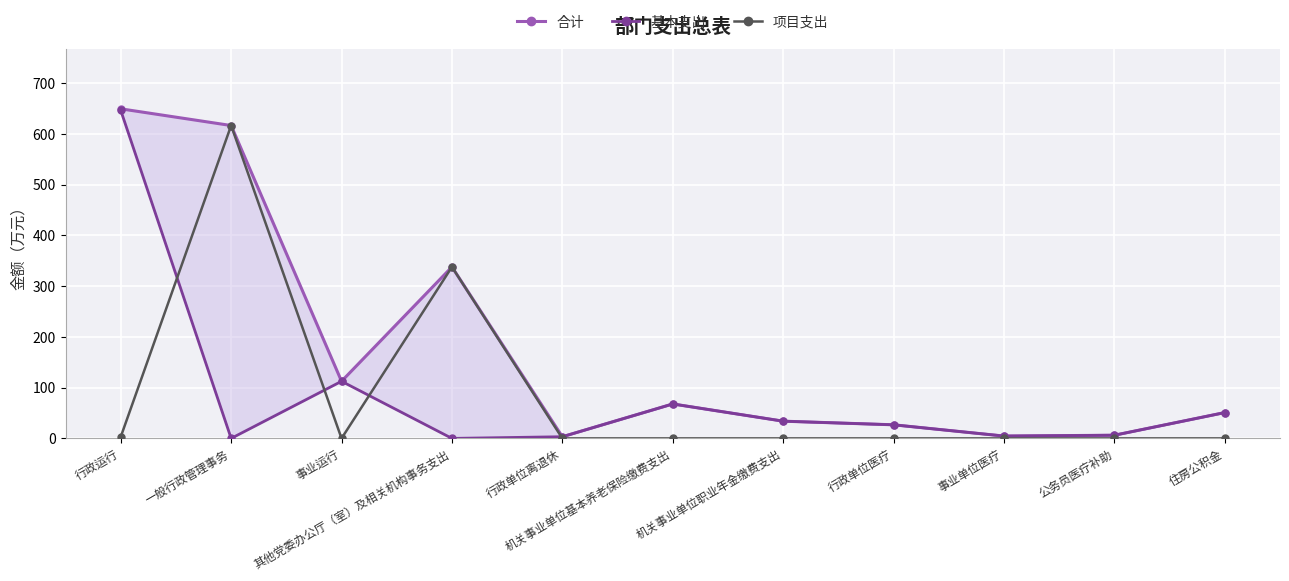

True or false: 合计 and 项目支出 cross at least once.

False